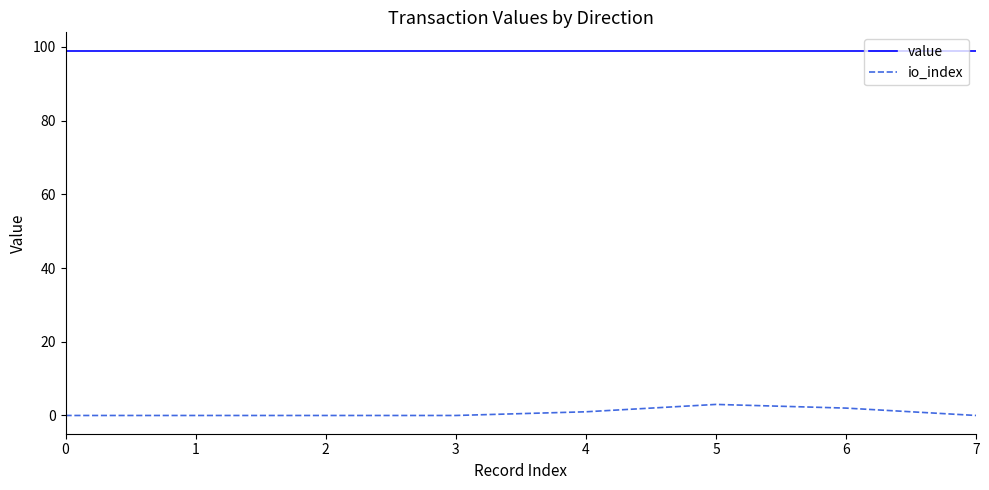

True or false: value has a value of 135.4 at 4.

False